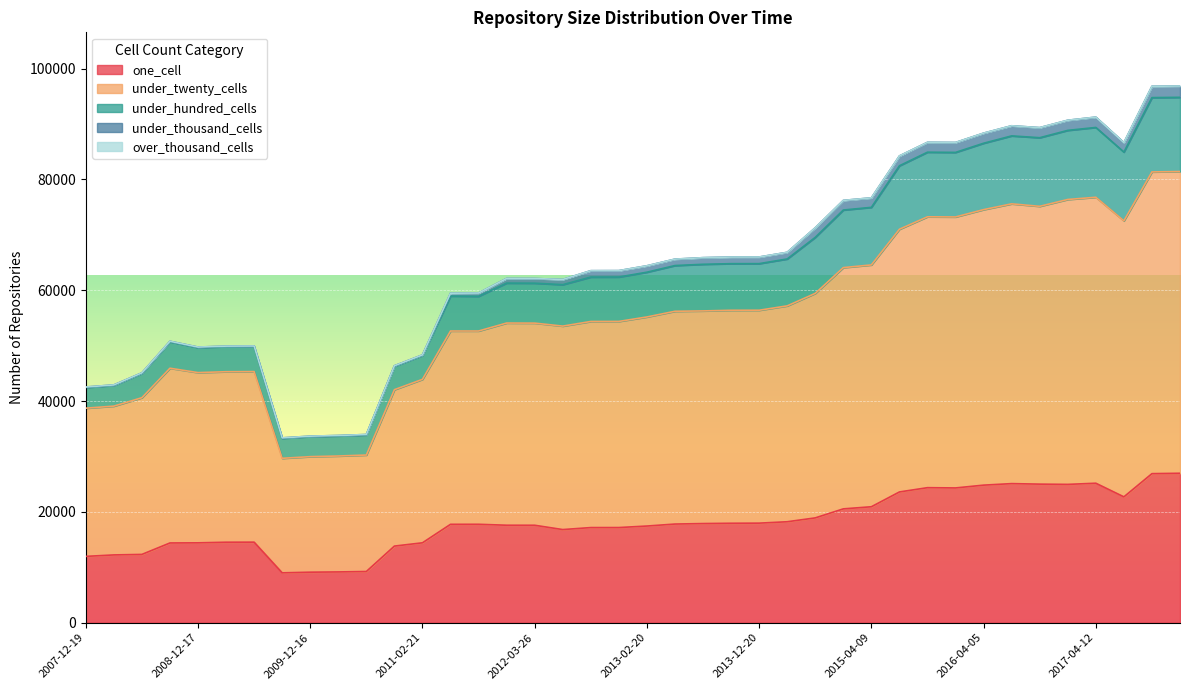

What is the lowest value of the one_cell series?

9003